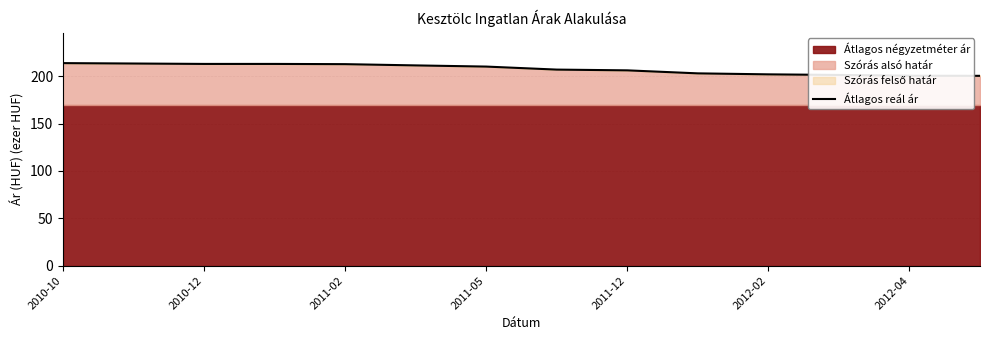

What is the approximate value at 2010-10?

213.9